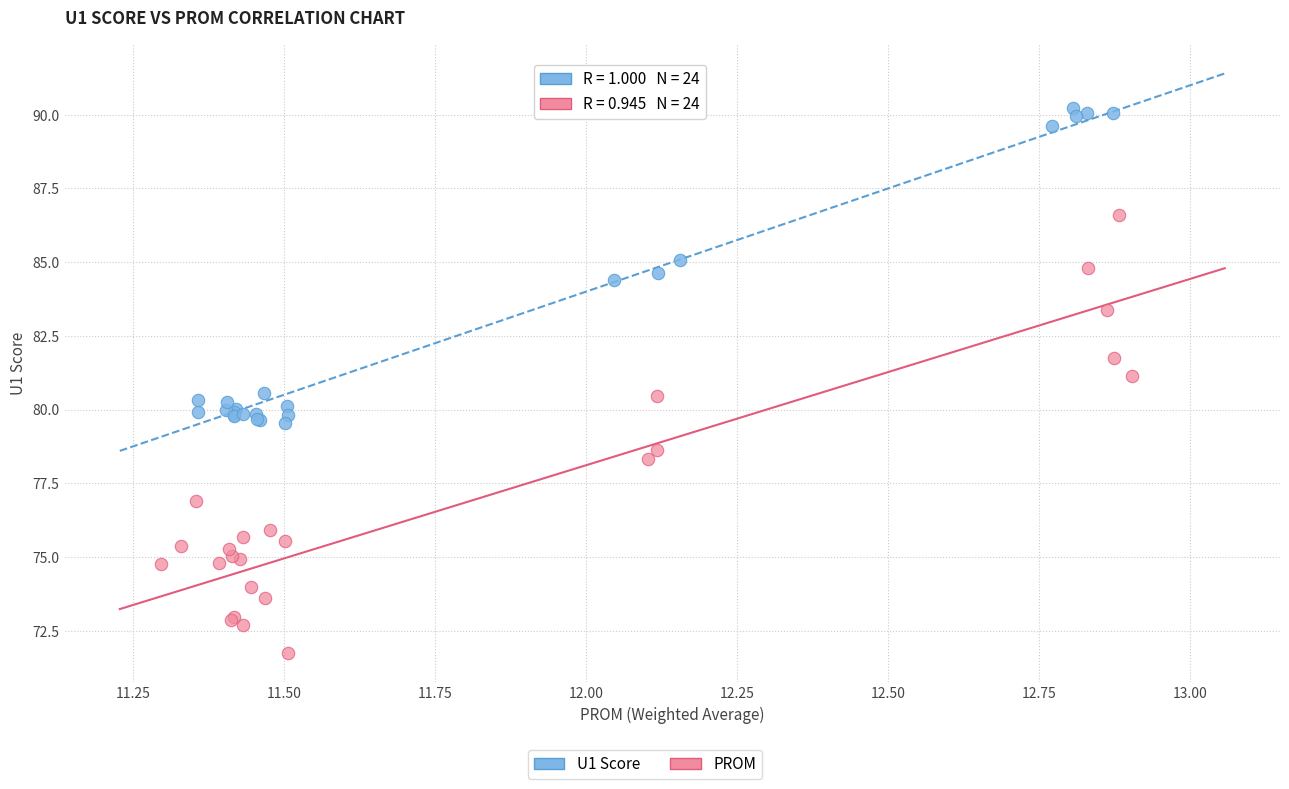

Which series reaches the maximum Y coordinate?

U1 Score